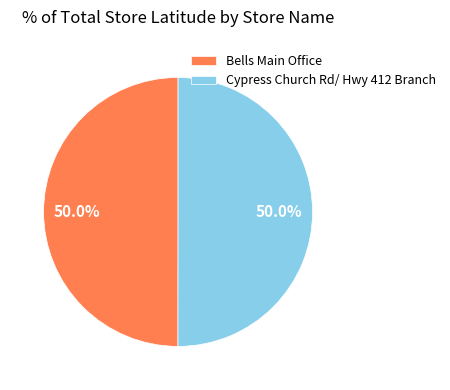

To the nearest percent, what is the combined percentage of Bells Main Office and Cypress Church Rd/ Hwy 412 Branch?

100%